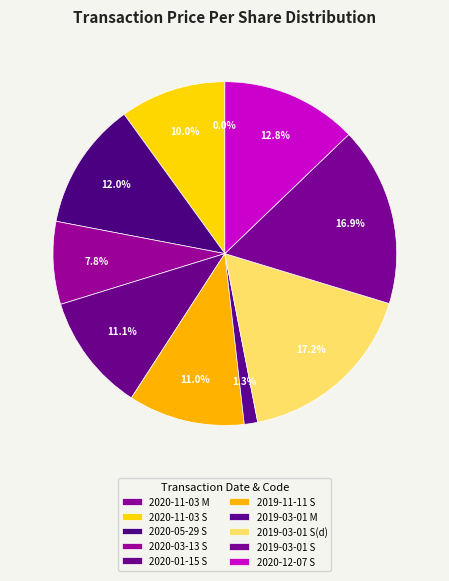

What percentage is the 2019-03-01 S(d) slice, to the nearest percent?

17%